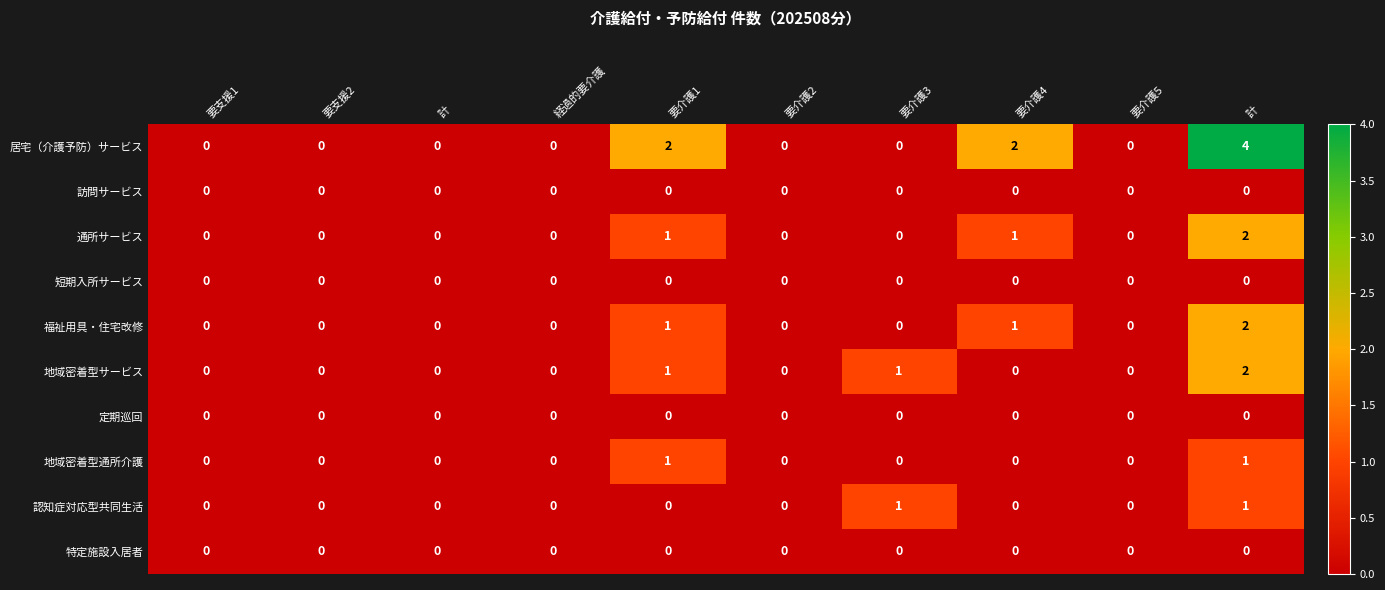

At how many categories does at least one series exceed 0?

4